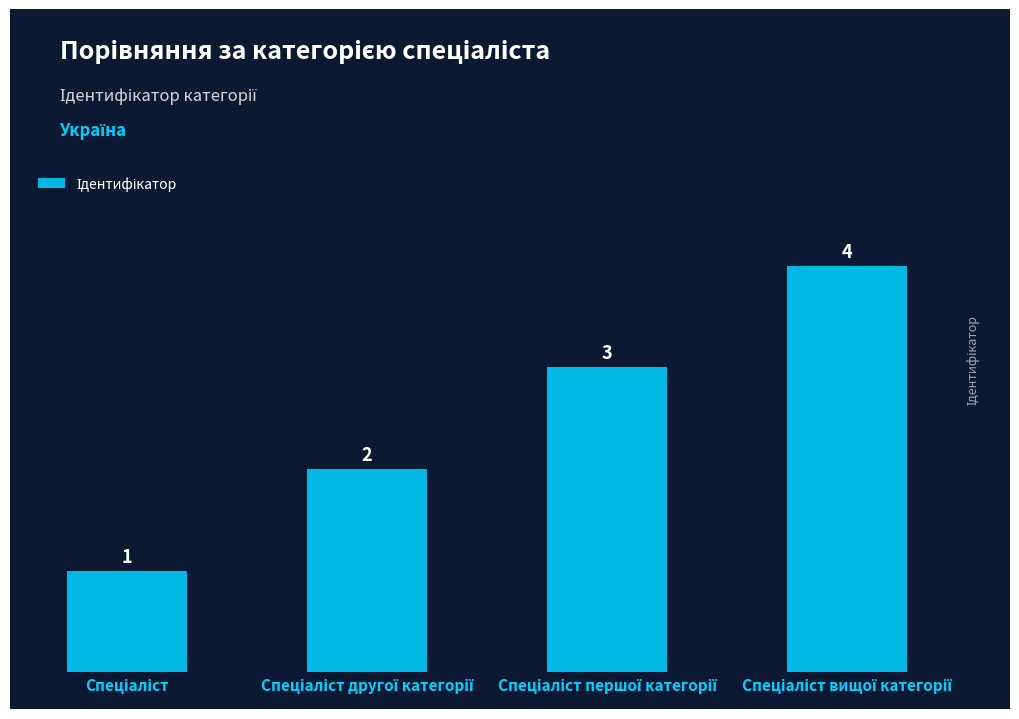

How many values are between 2 and 4?

3